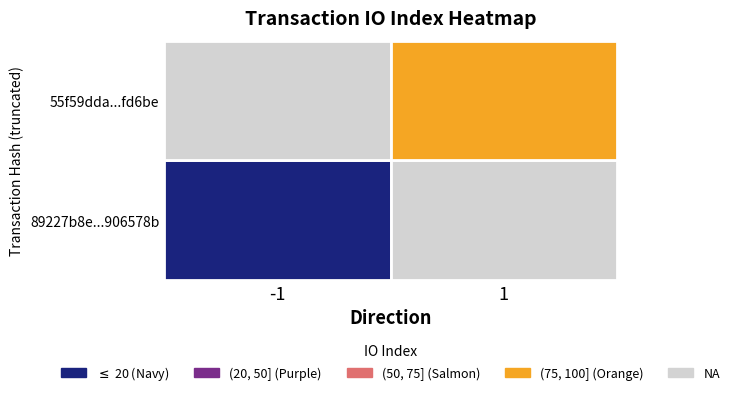

Which series changed the most between 0 and 1?

89227b8e057ee8c7fc7551b210843170906578b